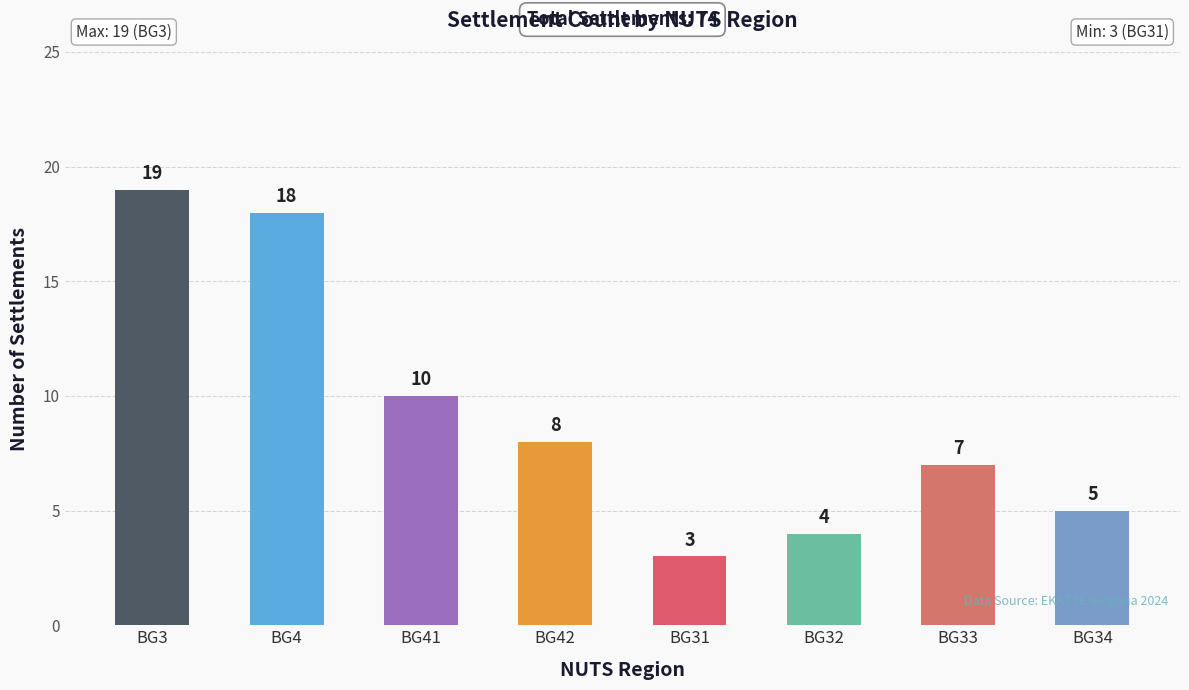

Reading left to right, list all the values displayed in this chart.

BG3=19	BG4=18	BG41=10	BG42=8	BG31=3	BG32=4	BG33=7	BG34=5